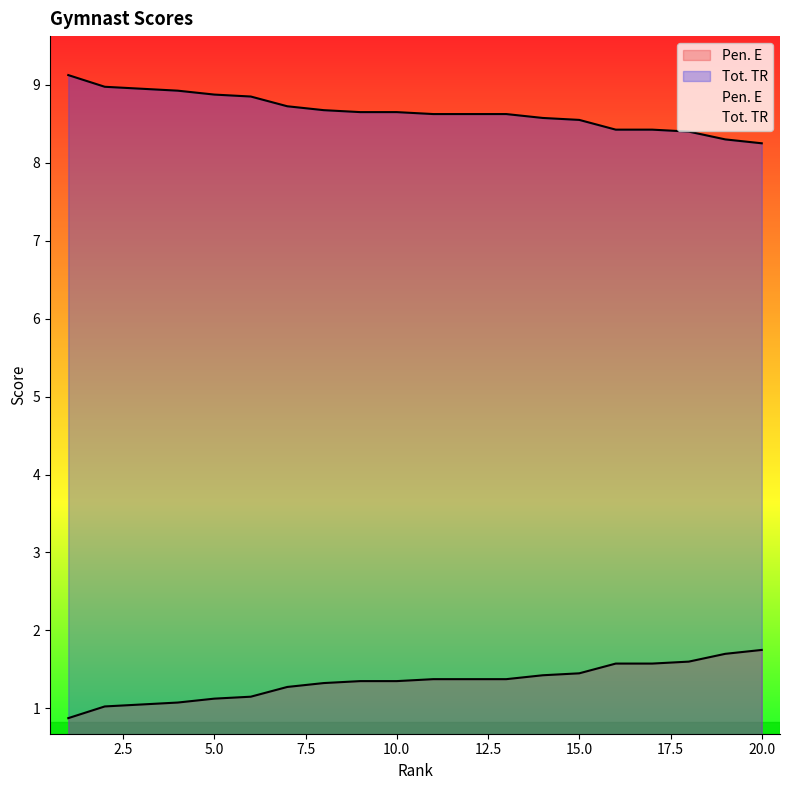

What is the difference between the maximum and minimum values in the Pen. E series?

0.9